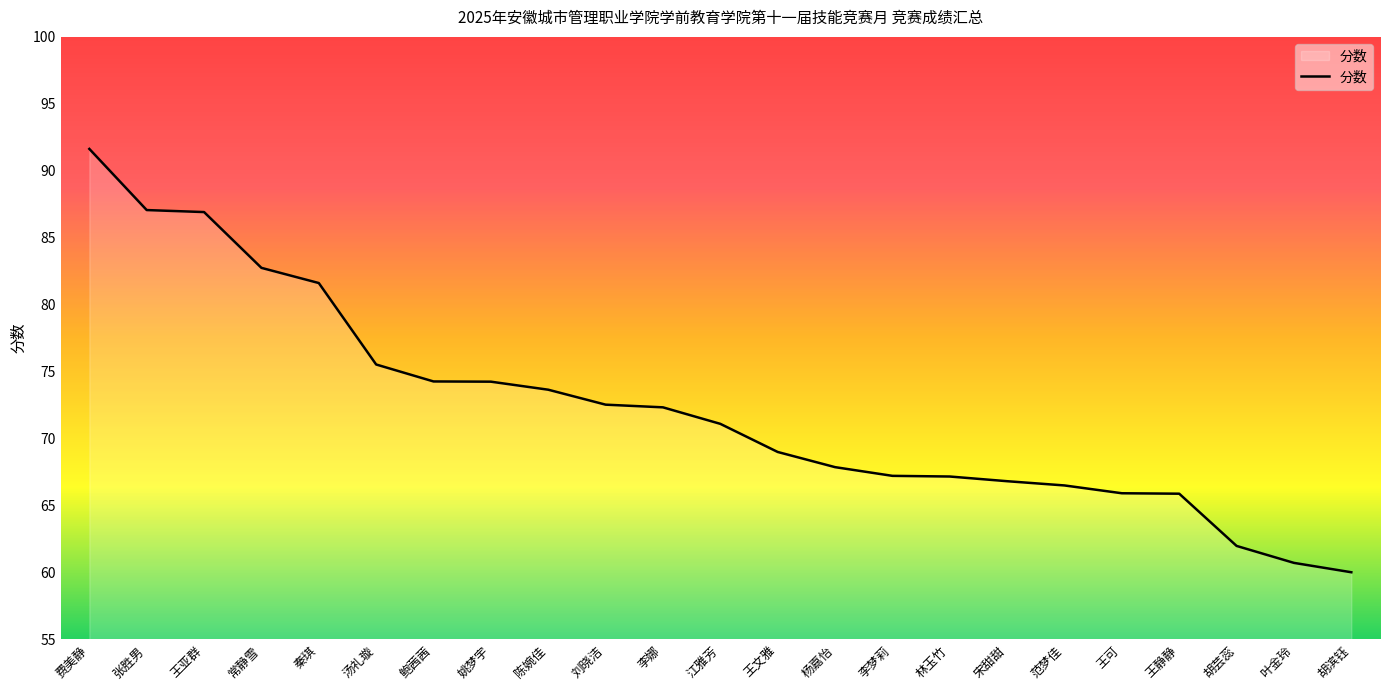

What is the average value?

72.3